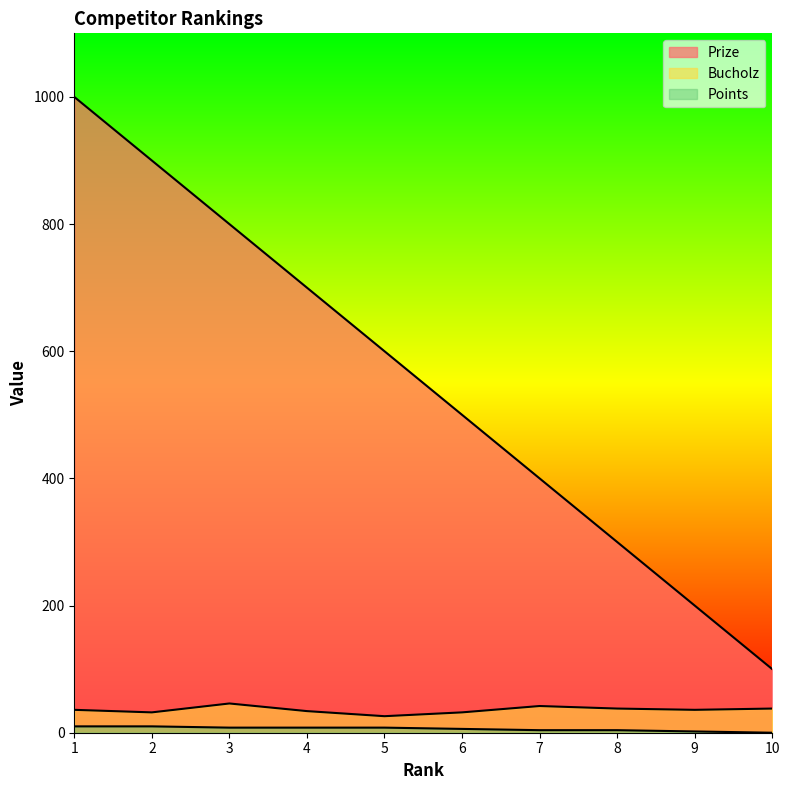

At which label does Prize reach its minimum?

10